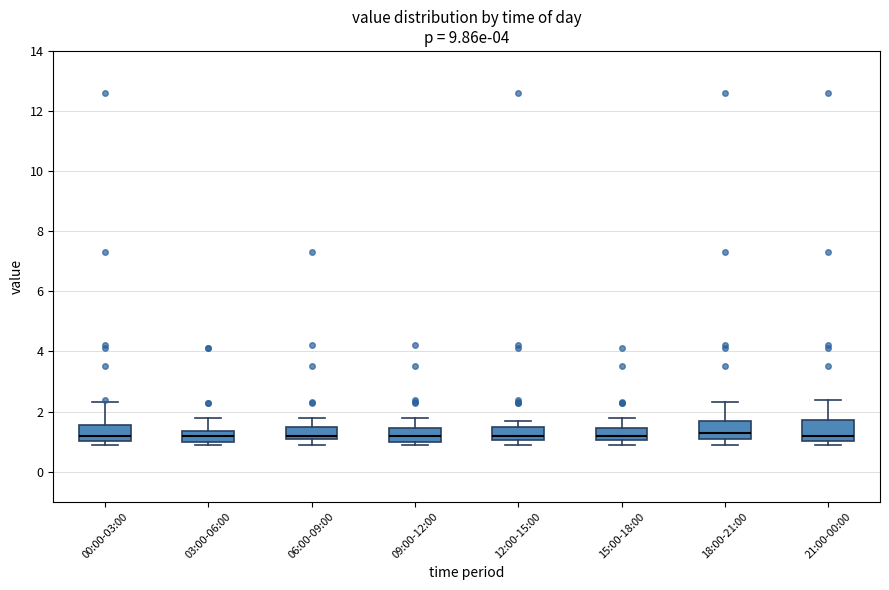

Where is the upper edge of the box for 03:00-06:00 on the y-axis? The values are not printed on the chart, so give them approximately, as read against the axis.

1.4